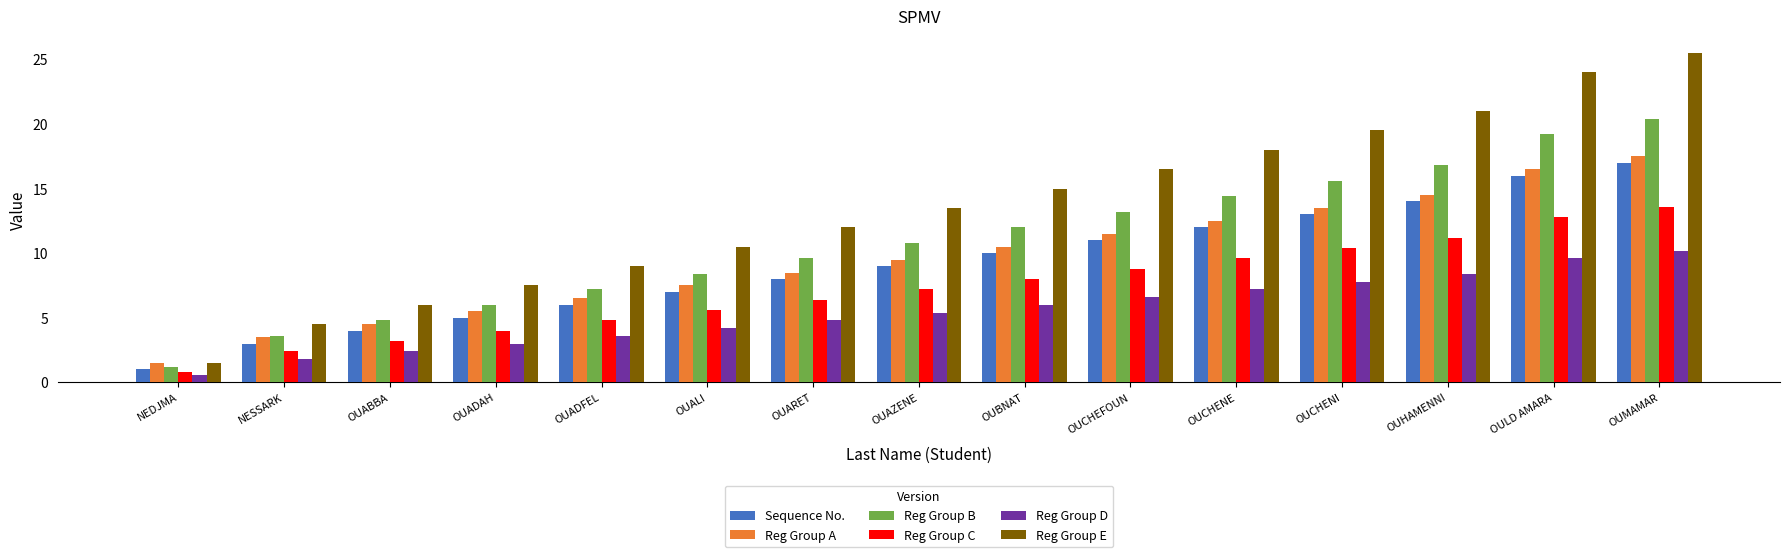

At which category is the sum across all series the highest?

OUMAMAR